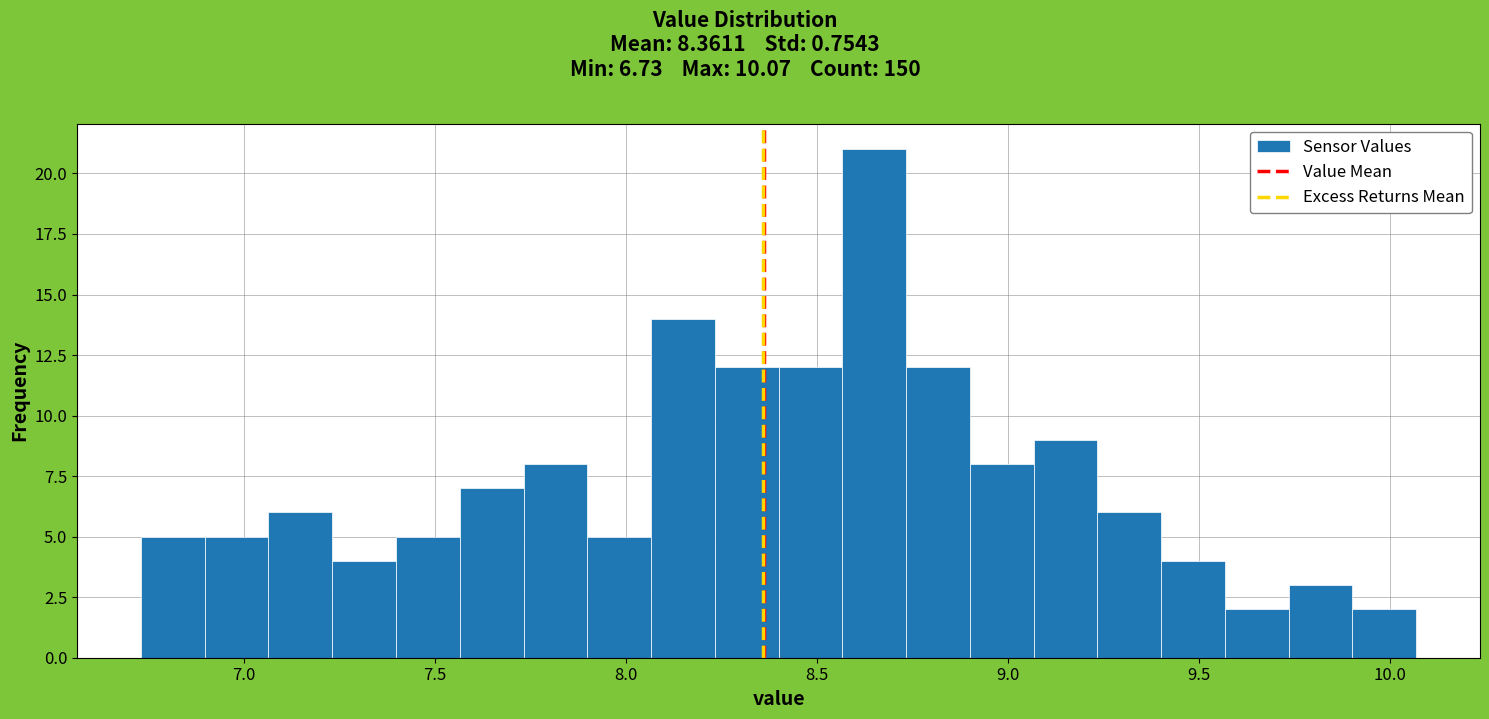

Around what value on the x-axis is the tallest bar? Give the approximate position of its centre, as read against the axis.

8.65